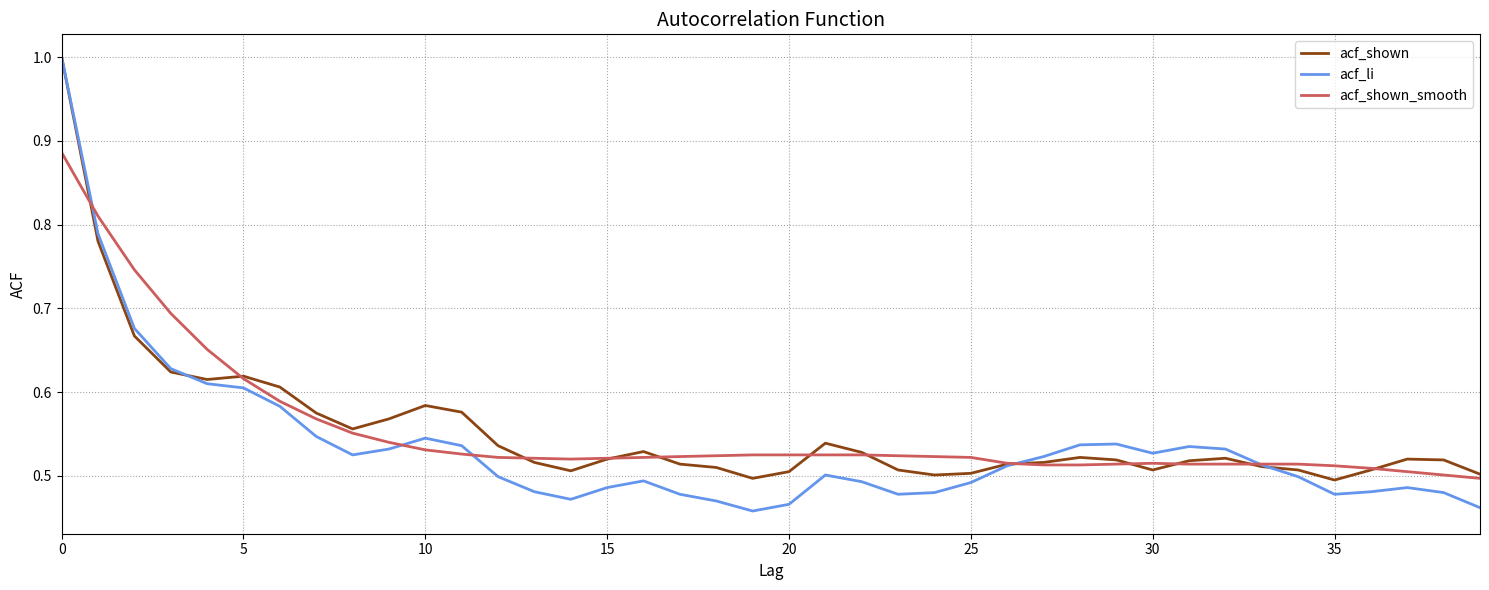

Which series has the widest spread of values?

acf_li